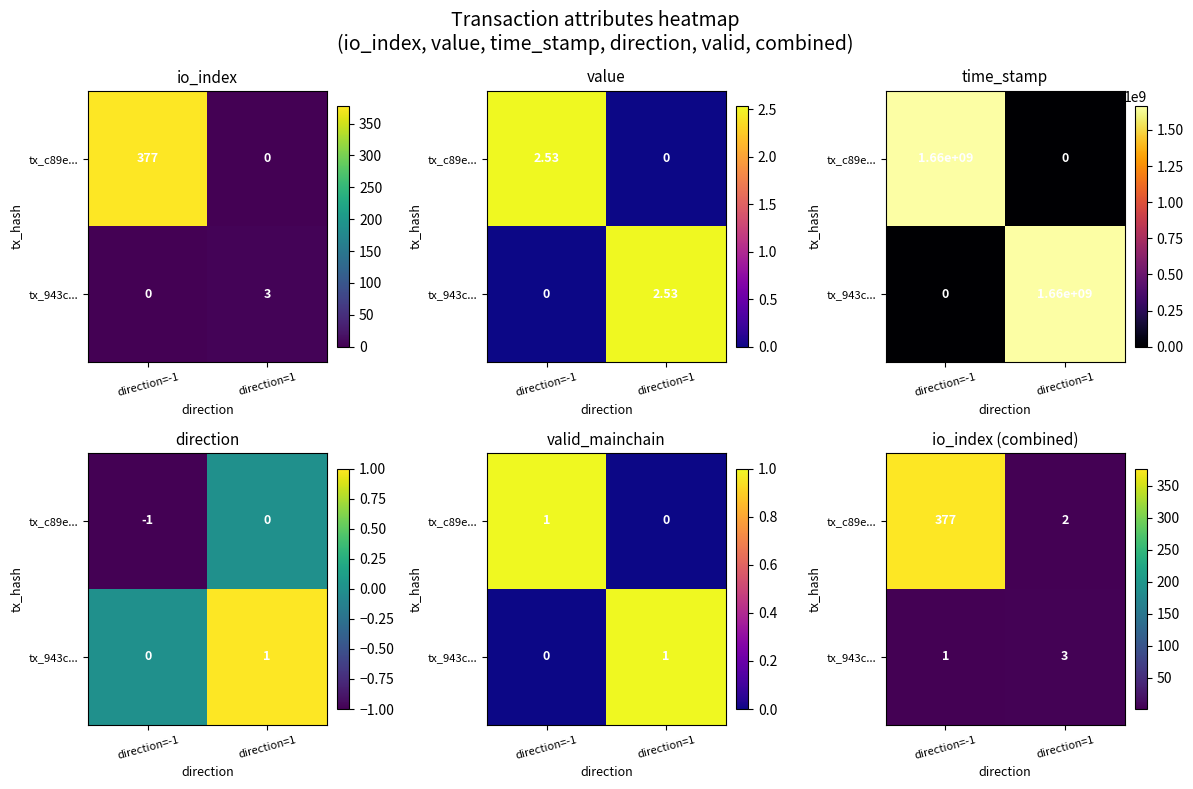

Which category has the lowest value across all series?

direction=-1